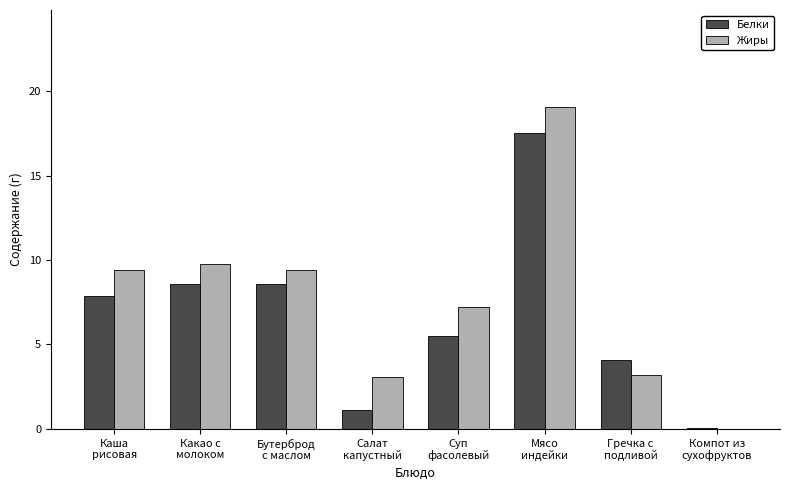

Reading left to right, list all the values displayed in this chart.

Белки: 7.9	8.6	8.6	1.1	5.5	17.6	4.1	0.1
Жиры: 9.4	9.8	9.4	3.1	7.2	19.1	3.2	0.0